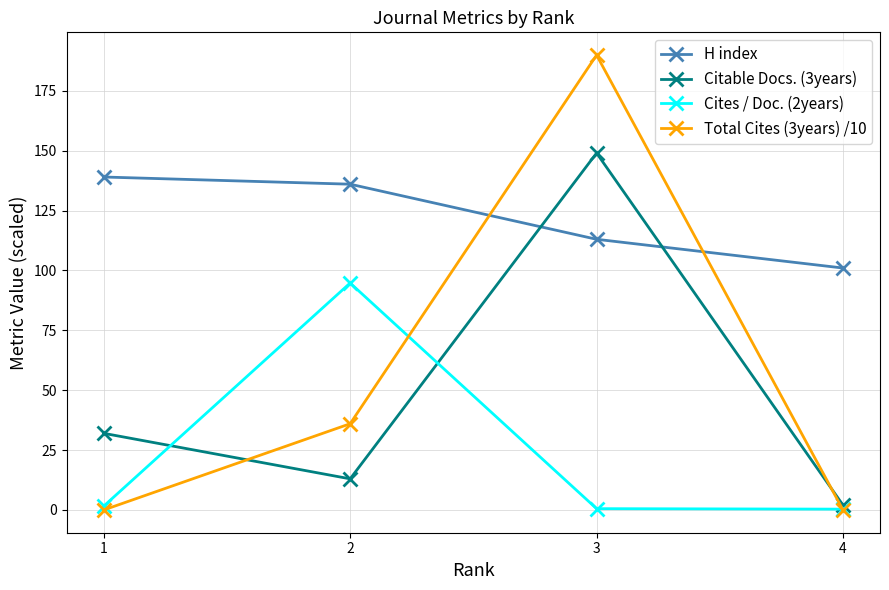

True or false: Total Cites (3years) /10 and Citable Docs. (3years) intersect in this chart.

True